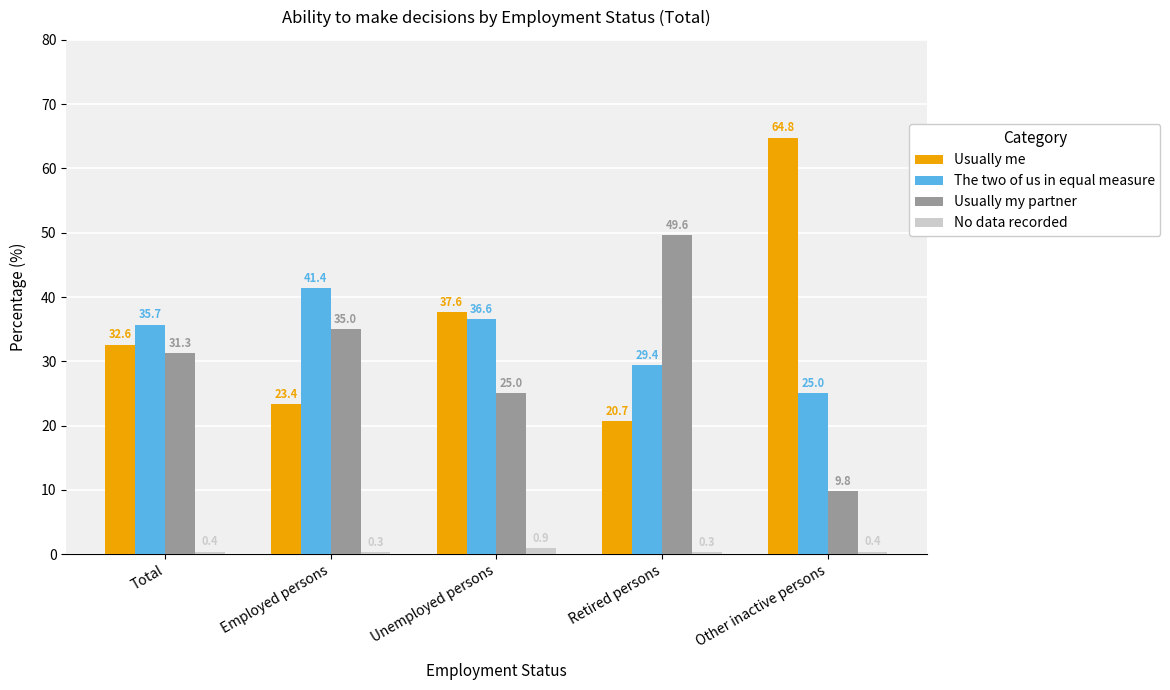

True or false: Usually my partner has a value of 7.1 at Unemployed persons.

False